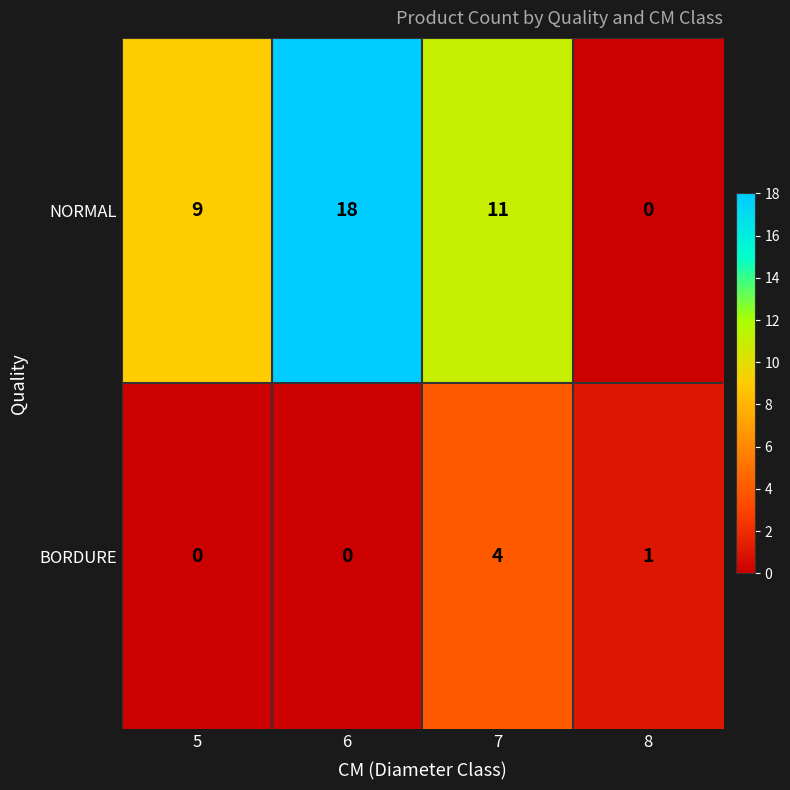

What is the sum of all NORMAL values?

38